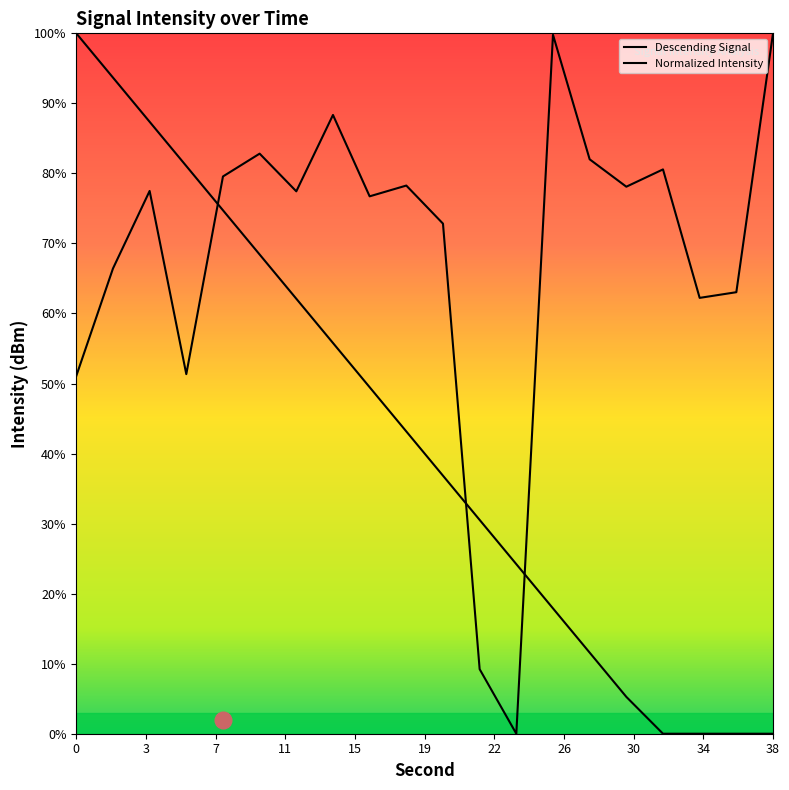

How many lines are shown in the chart?

2